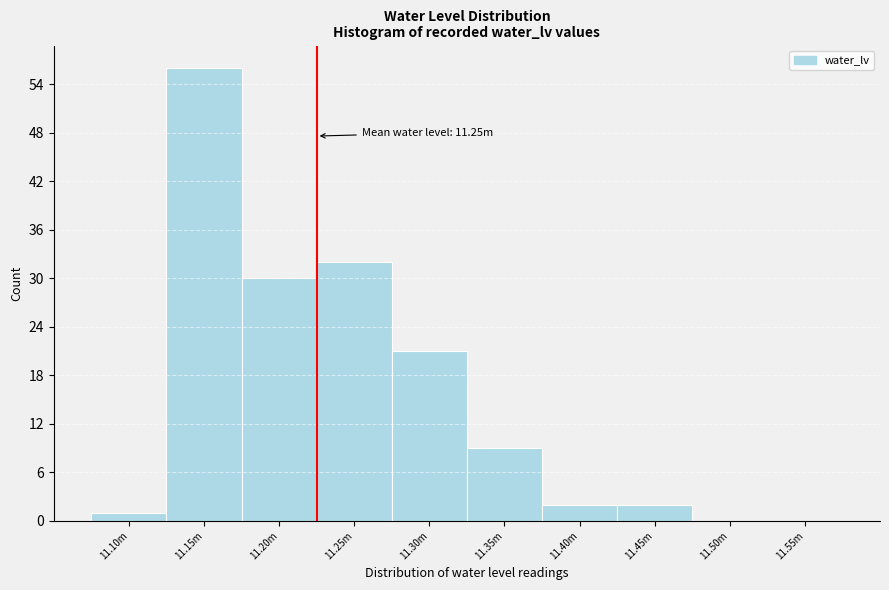

Reading left to right, transcribe all the data shown in this chart.

11.10m=1	11.15m=56	11.20m=30	11.25m=32	11.30m=21	11.35m=9	11.40m=2	11.45m=2	11.50m=0	11.55m=0